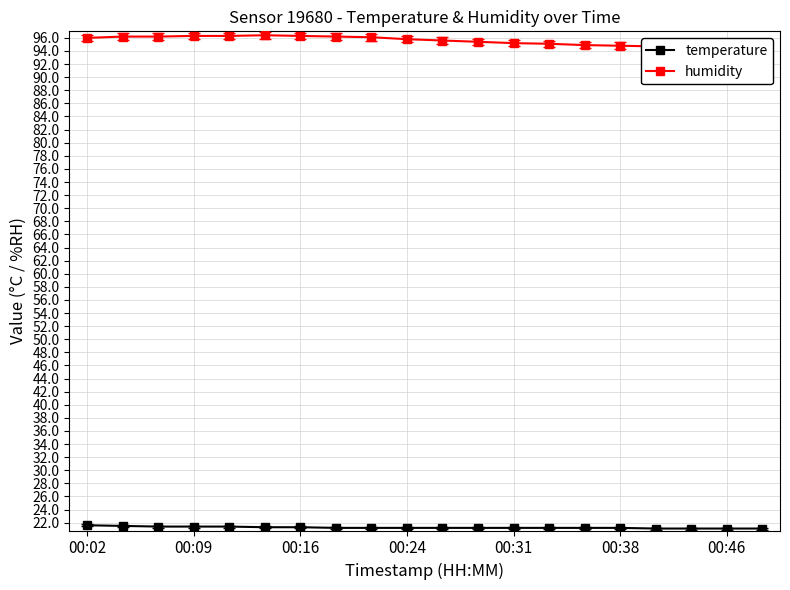

What is the lowest value of the temperature series?

21.1